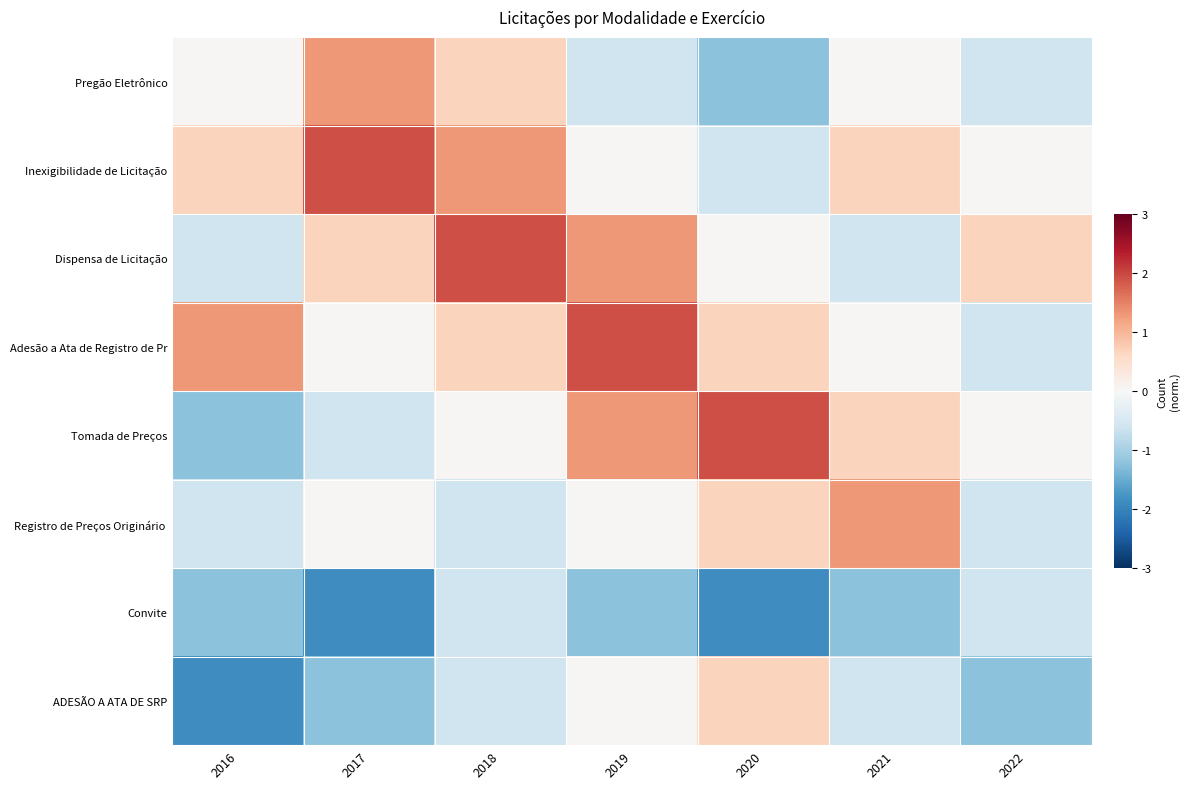

At which category is the sum across all series the highest?

2018